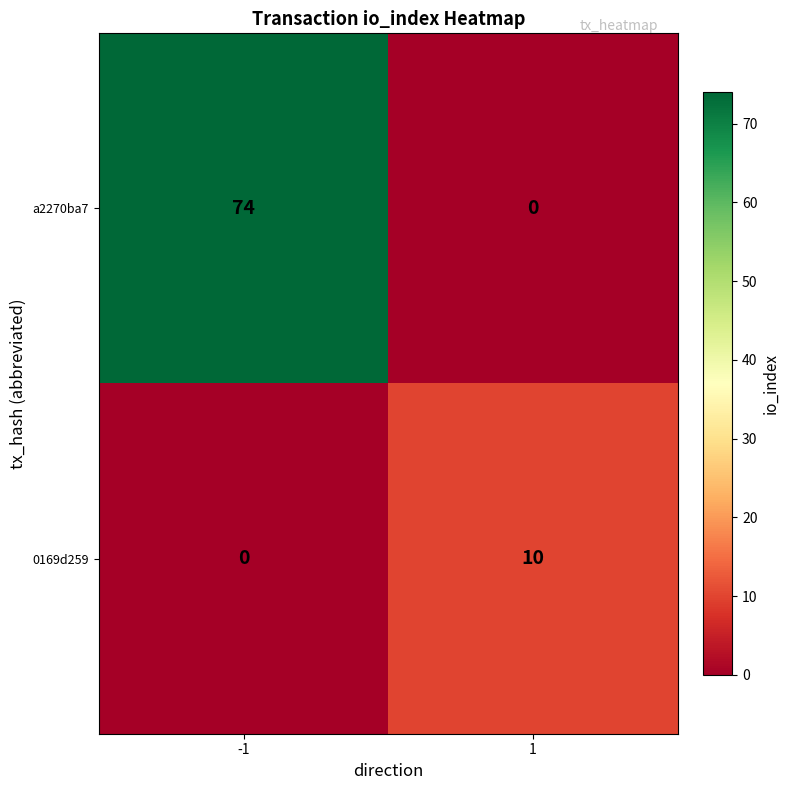

Rank the categories by a2270ba7 value from highest to lowest.

-1, 1